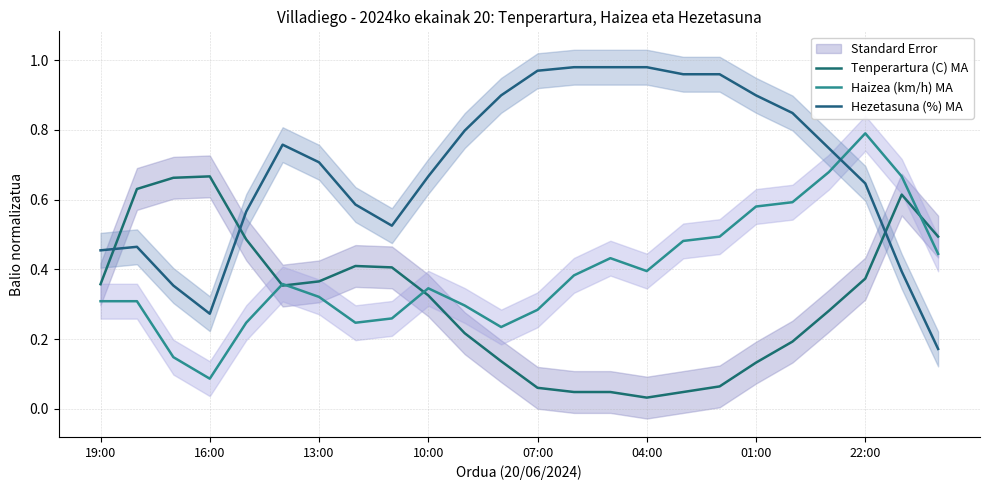

How many interior local valleys does the Hezetasuna (%) MA series have?

2